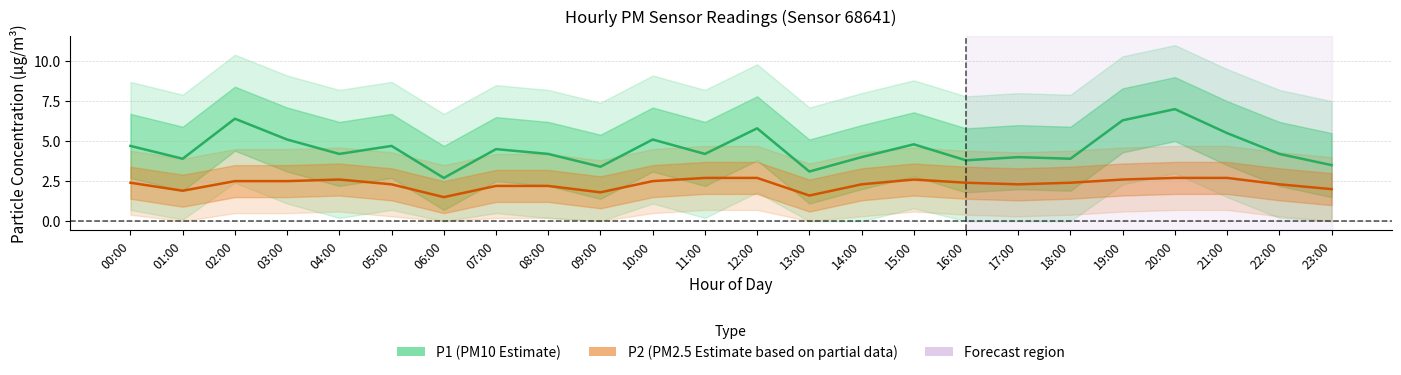

The value of P1 (Estimate) at 10:00 is 3.0. True or false?

False